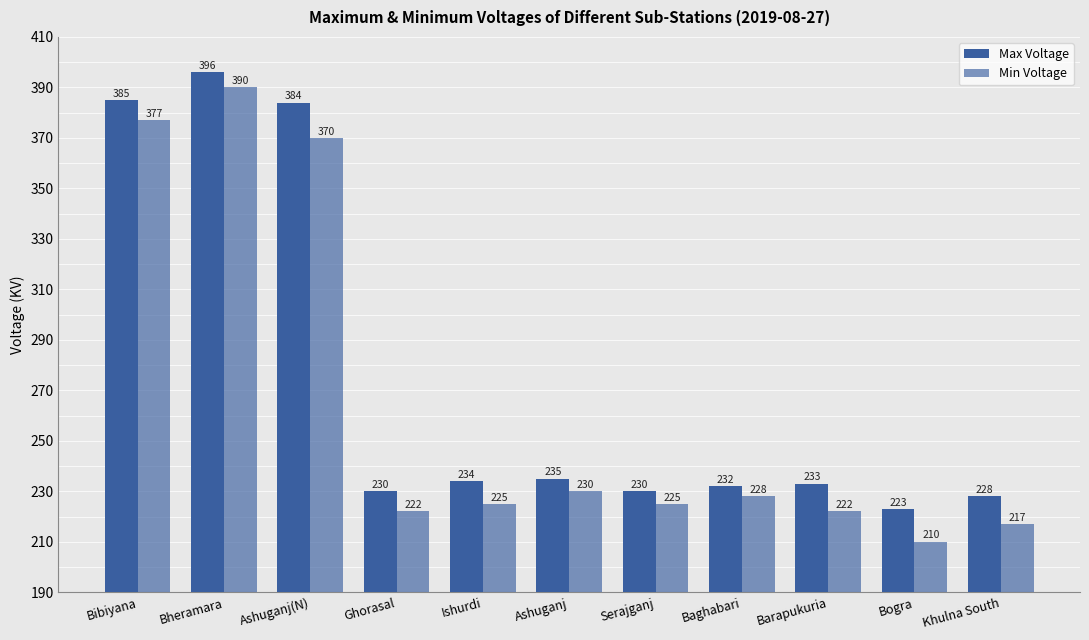

Does the chart contain any negative values?

No